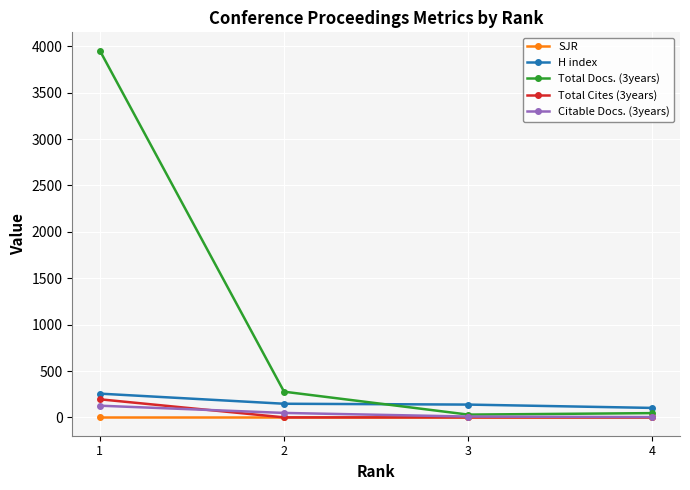

True or false: H index has a value of 418 at 1.

False